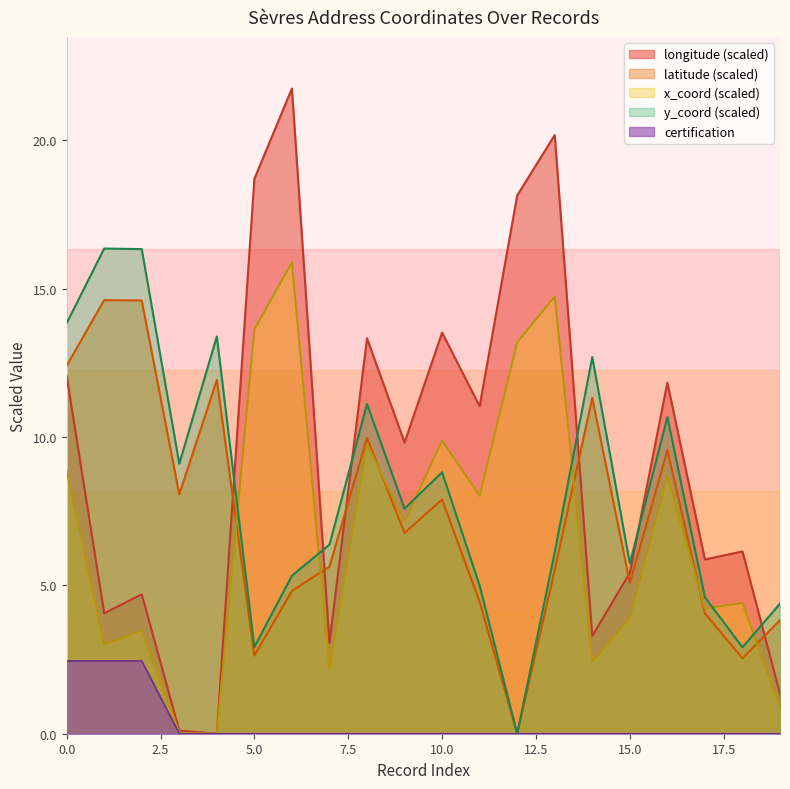

True or false: x_coord (scaled) and y_coord (scaled) intersect in this chart.

True